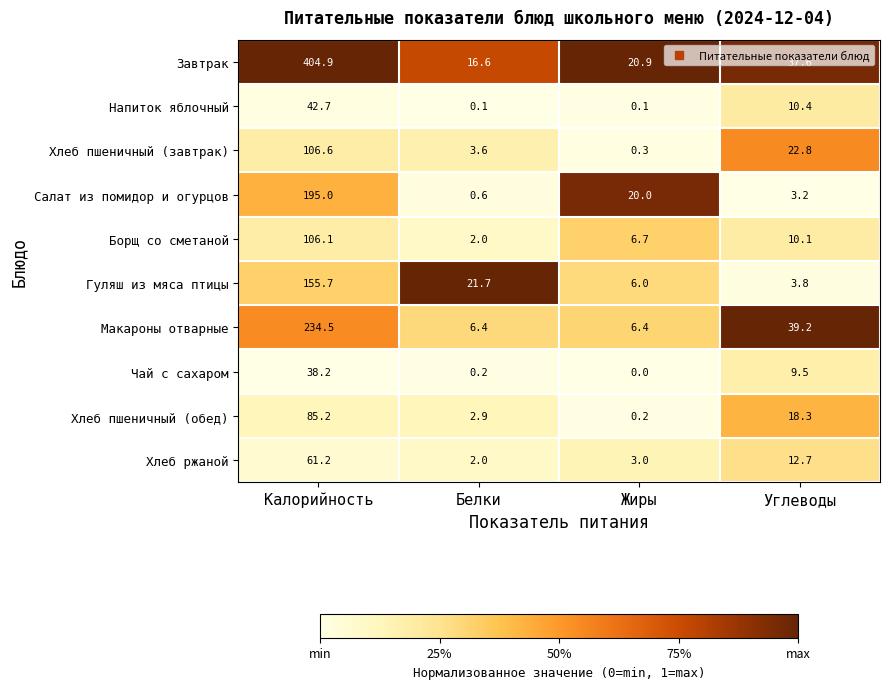

Rank the series by their maximum value, from lowest to highest.

Чай с сахаром, Напиток яблочный, Хлеб ржаной, Хлеб пшеничный (обед), Борщ со сметаной, Хлеб пшеничный (завтрак), Гуляш из мяса птицы, Салат из помидор и огурцов, Макароны отварные, Завтрак